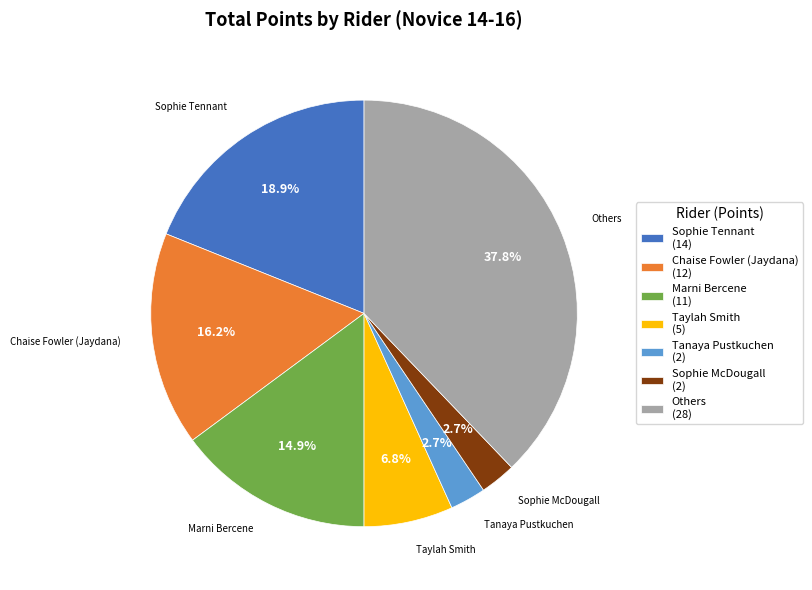

Does any single category account for the majority?

No